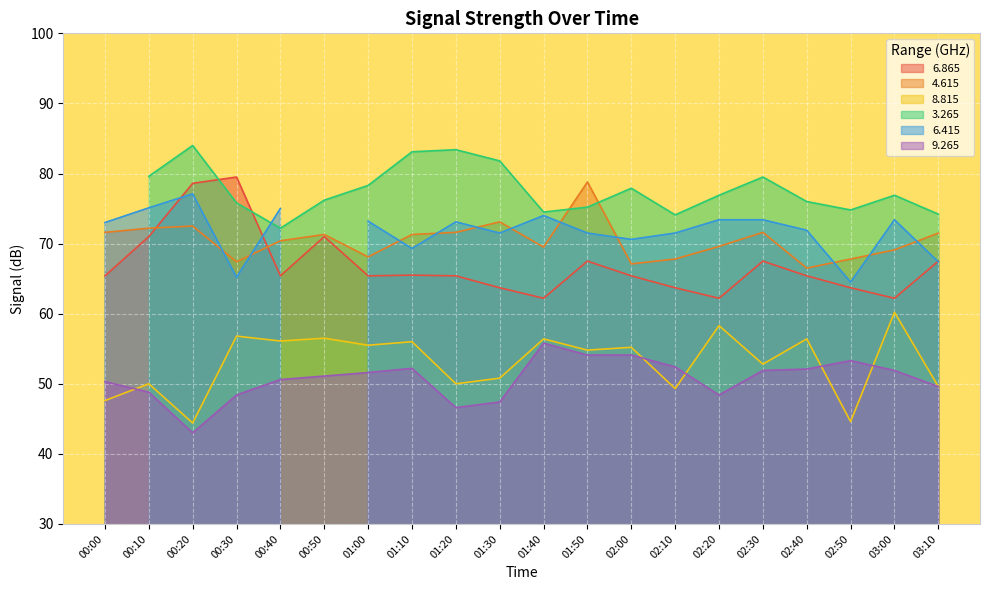

Is it true that 6.865 equals 89.9 at 02:50?

False